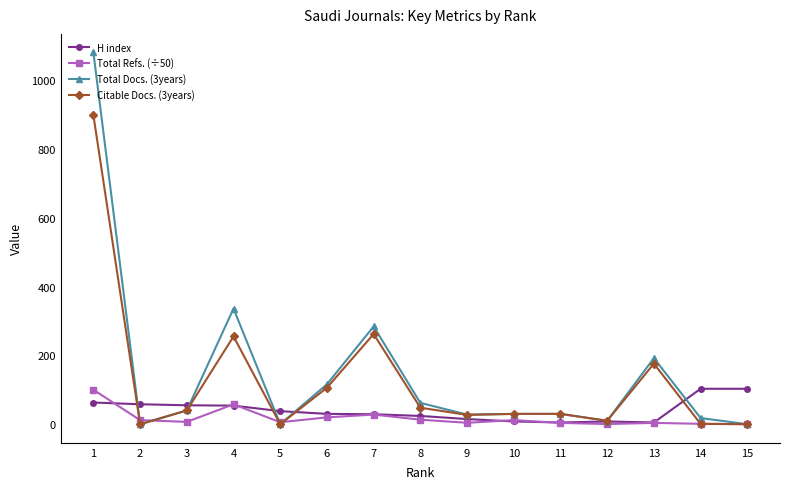

Is the value of Citable Docs. (3years) at 7 greater than the value of Total Refs. (÷50) at 1?

Yes